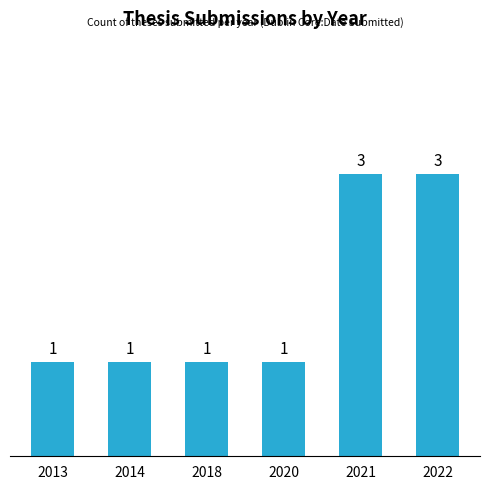

Reading left to right, extract all data points from this chart.

1	1	1	1	3	3